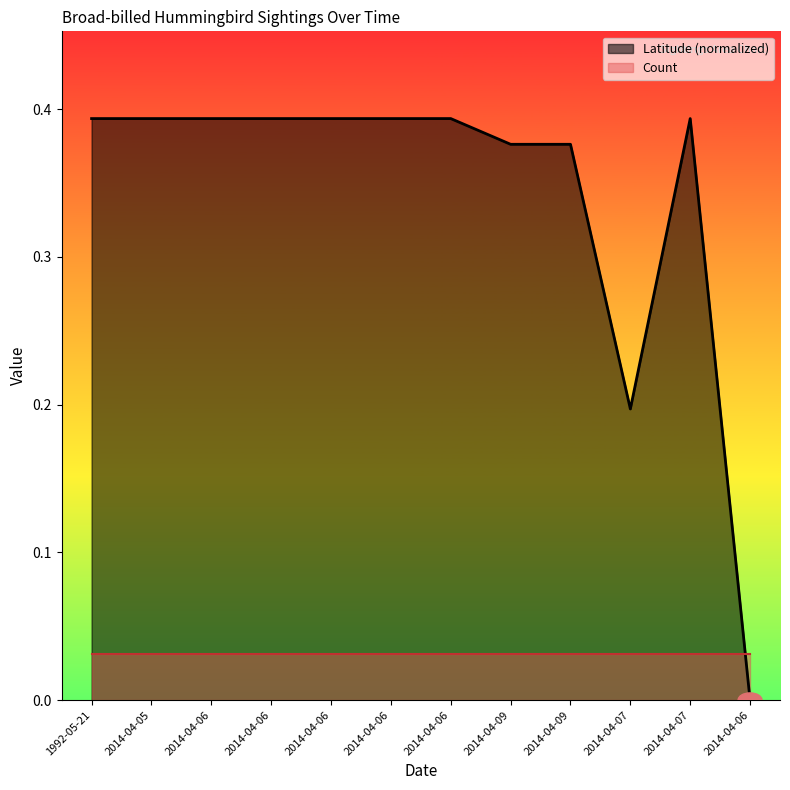

What is the difference between the maximum and minimum values?

0.4